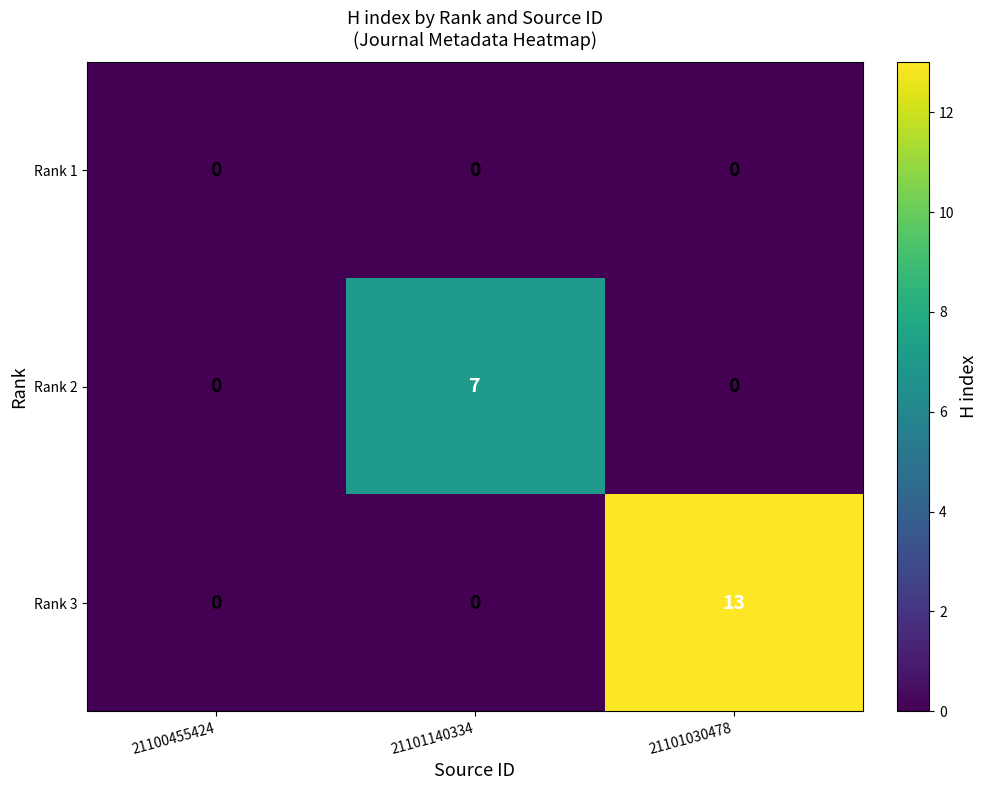

Reading left to right, extract all data points from this chart.

Rank 1: 21100455424=0	21101140334=0	21101030478=0
Rank 2: 21100455424=0	21101140334=7	21101030478=0
Rank 3: 21100455424=0	21101140334=0	21101030478=13